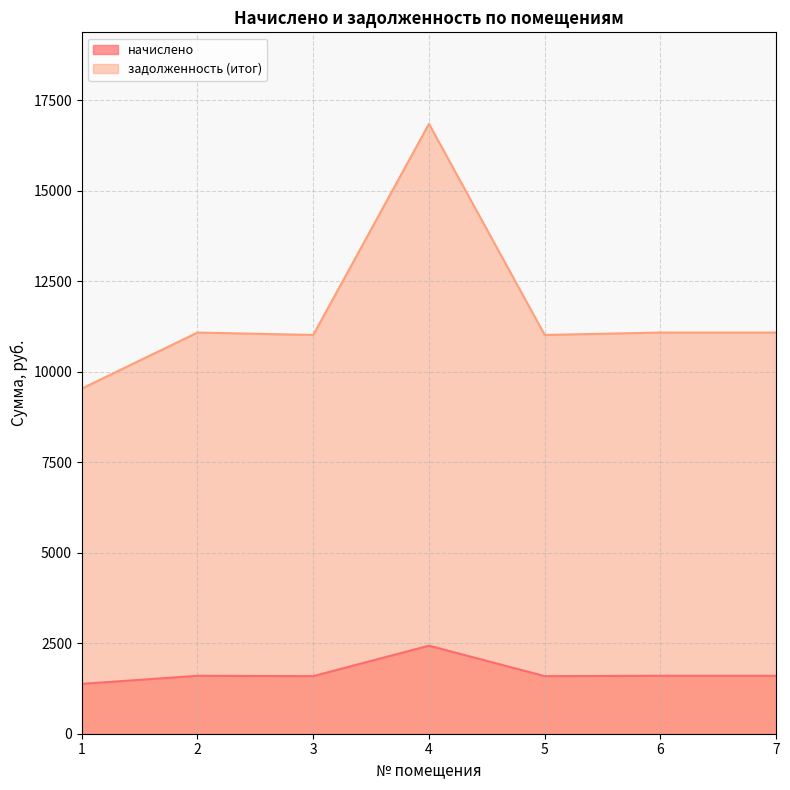

At which category is the sum across all series the highest?

4